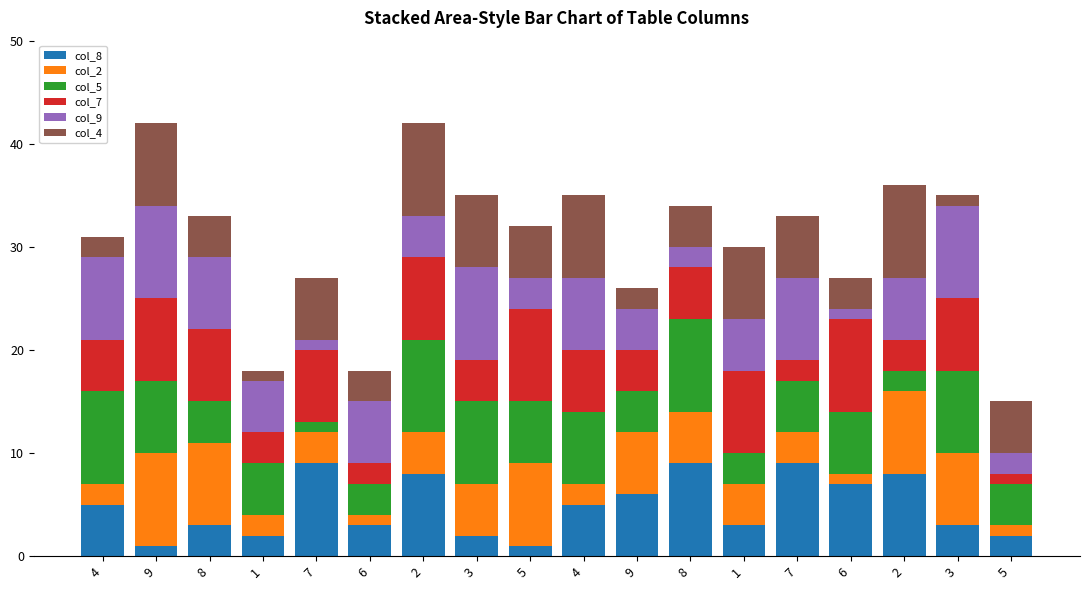

What are all the series names shown in the legend?

col_8, col_2, col_5, col_7, col_9, col_4